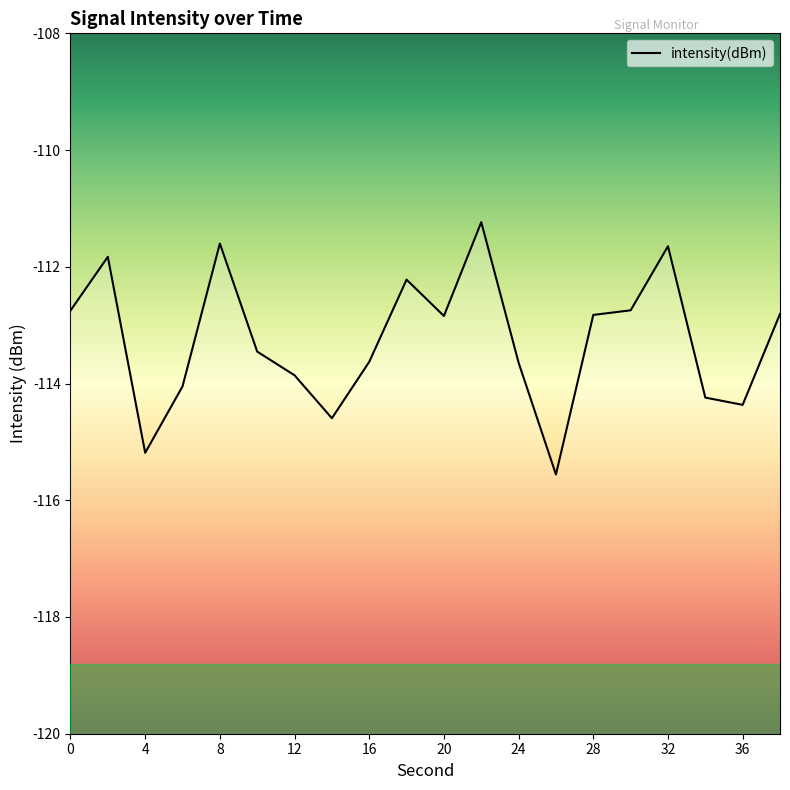

What is the maximum value shown in the chart?

-111.2